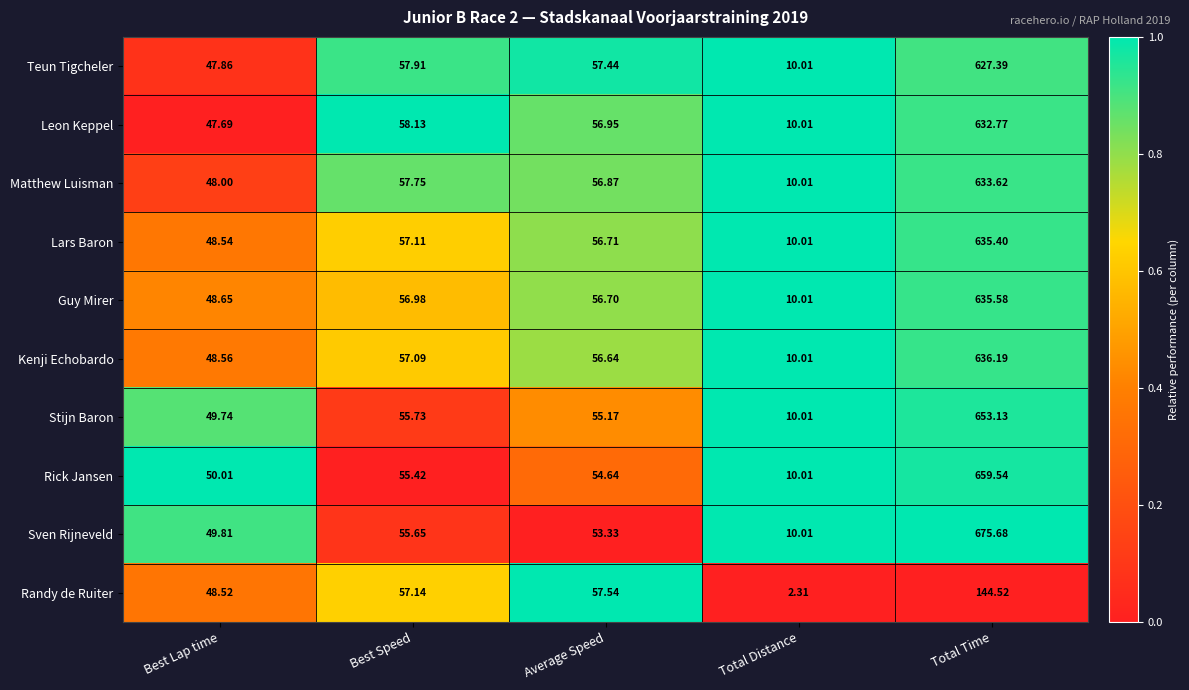

At which category is the sum across all series the highest?

Total Time